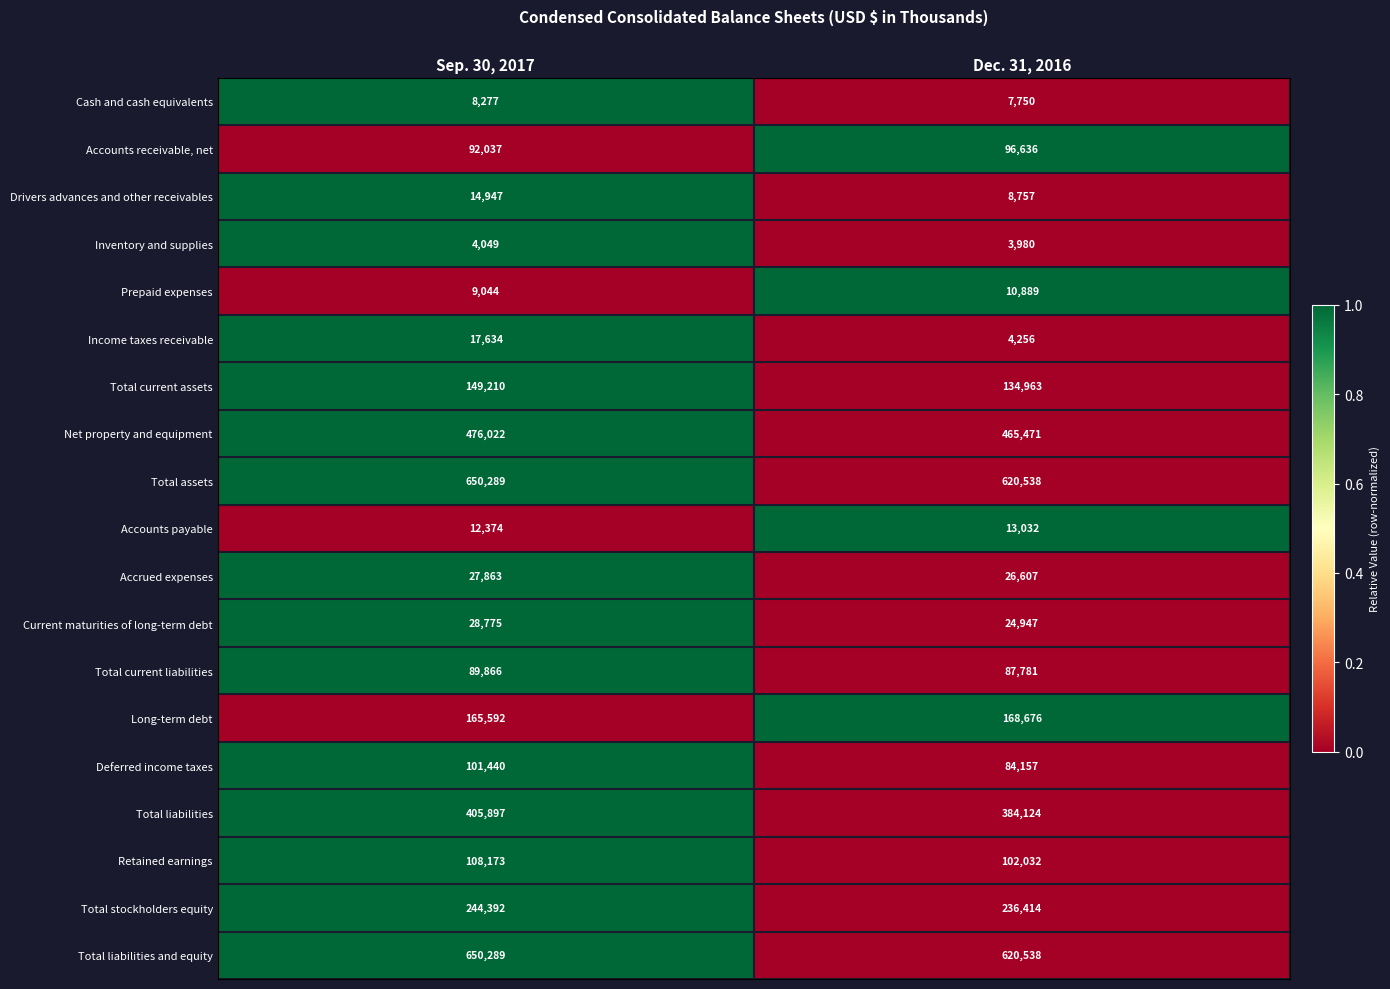

What is the approximate value of Inventory and supplies at Dec. 31, 2016, to the nearest 10?

3980